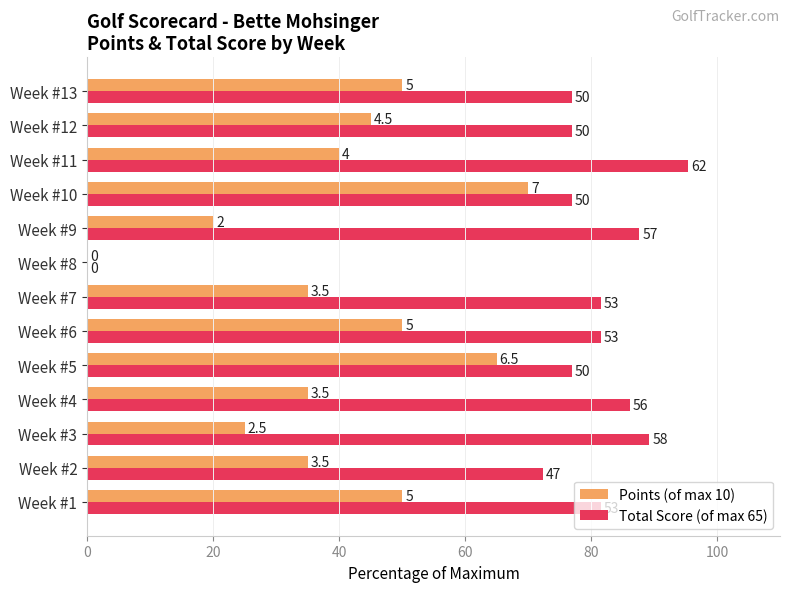

What are all the series names shown in the legend?

Points (of max 10), Total Score (of max 65)